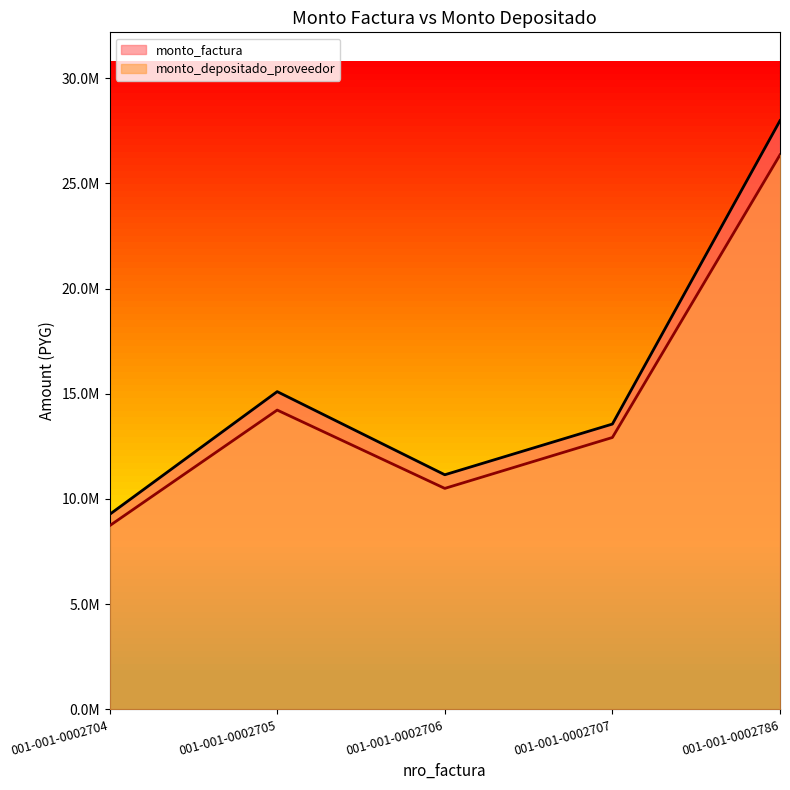

What is the difference between the maximum and minimum values in the monto_depositado_proveedor series?

17628169